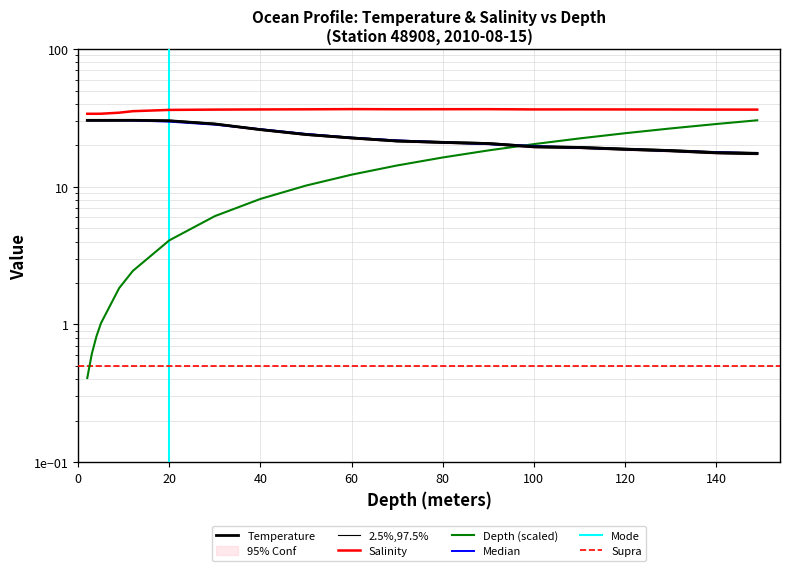

What is the difference between the maximum and minimum values in the Temperature series?

13.0